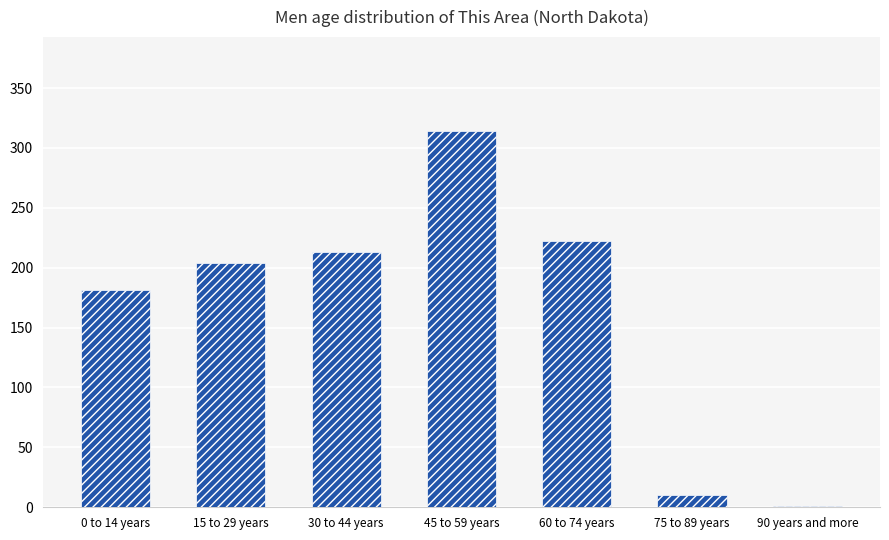

Which label corresponds to the largest value in the chart?

45 to 59 years